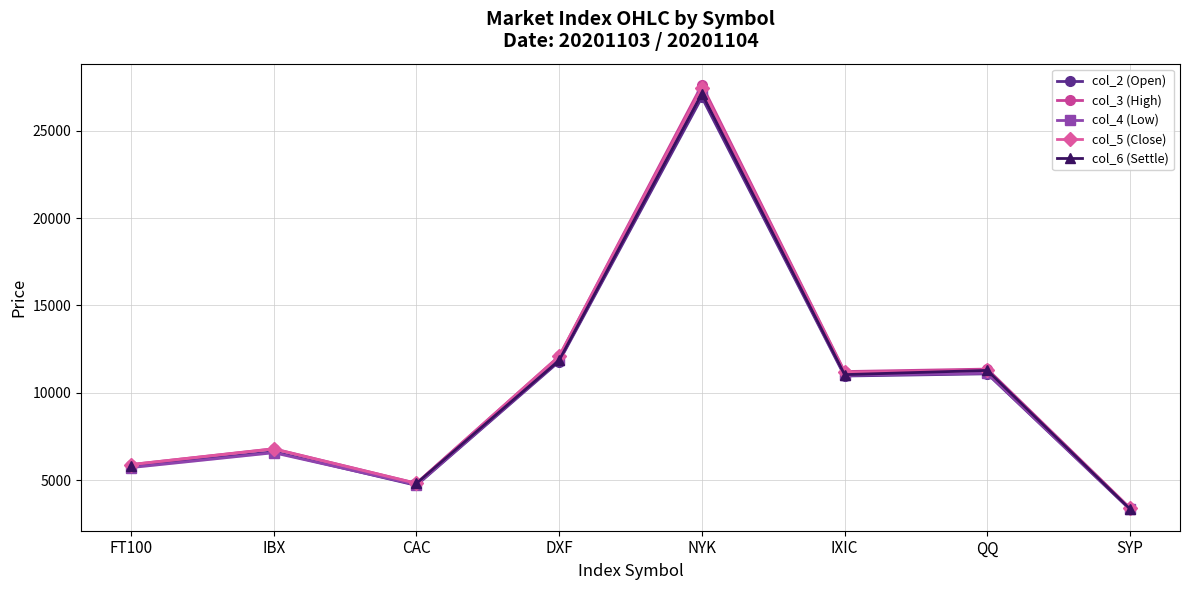

What is the spread (max minus min) of values at QQ?

271.2